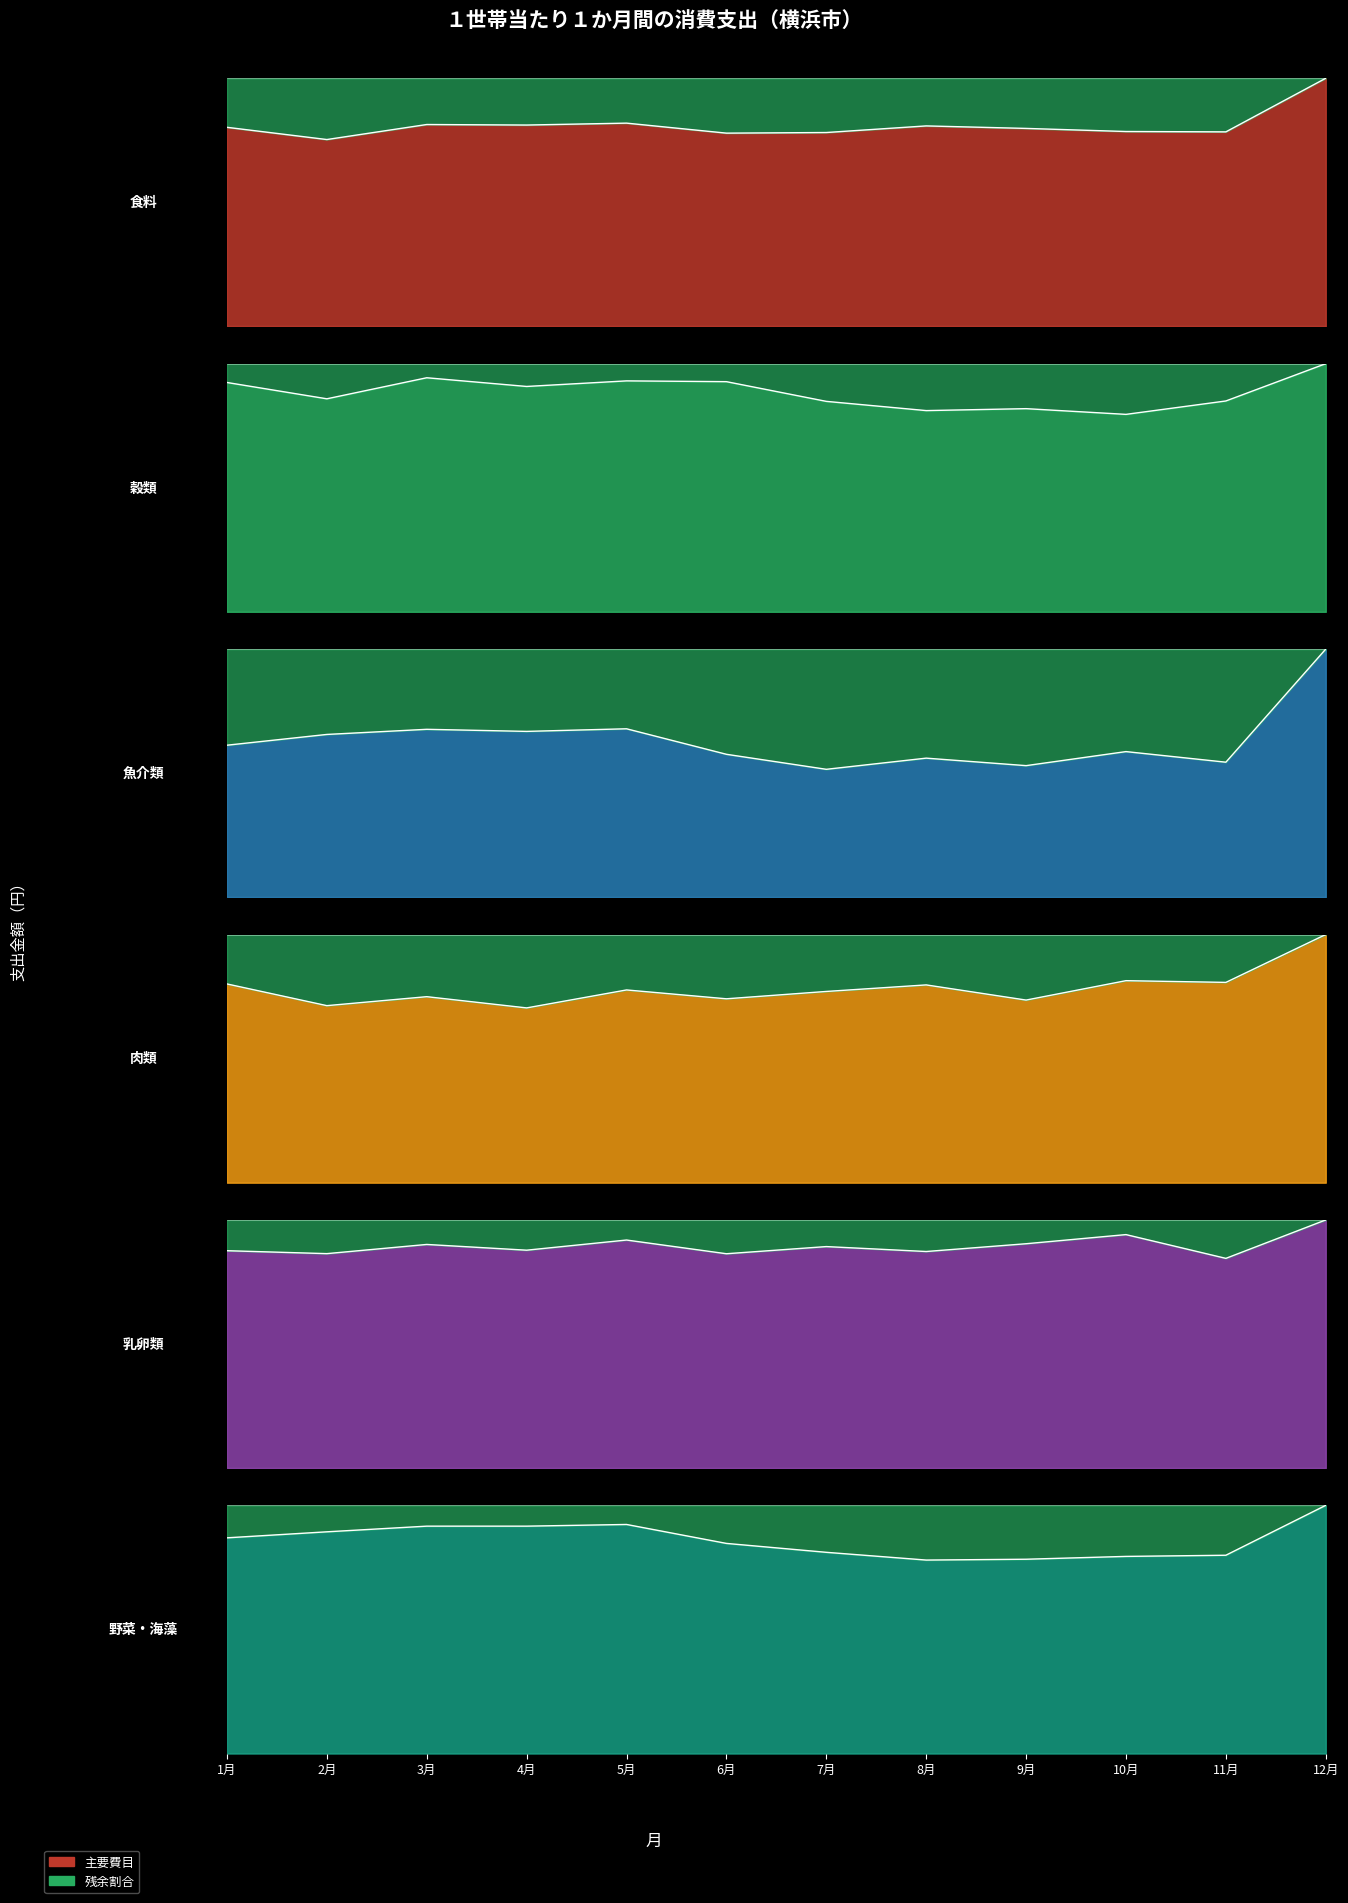

What position from the left is 2月?

2